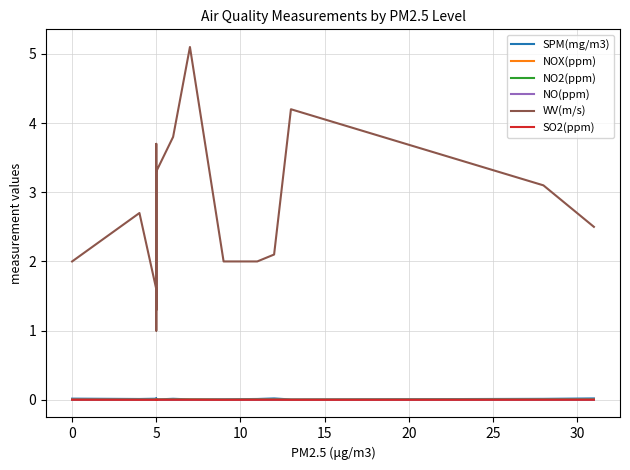

At 5, list the series in order from smallest to largest.

NO(ppm), SO2(ppm), NOX(ppm), NO2(ppm), SPM(mg/m3), WV(m/s)